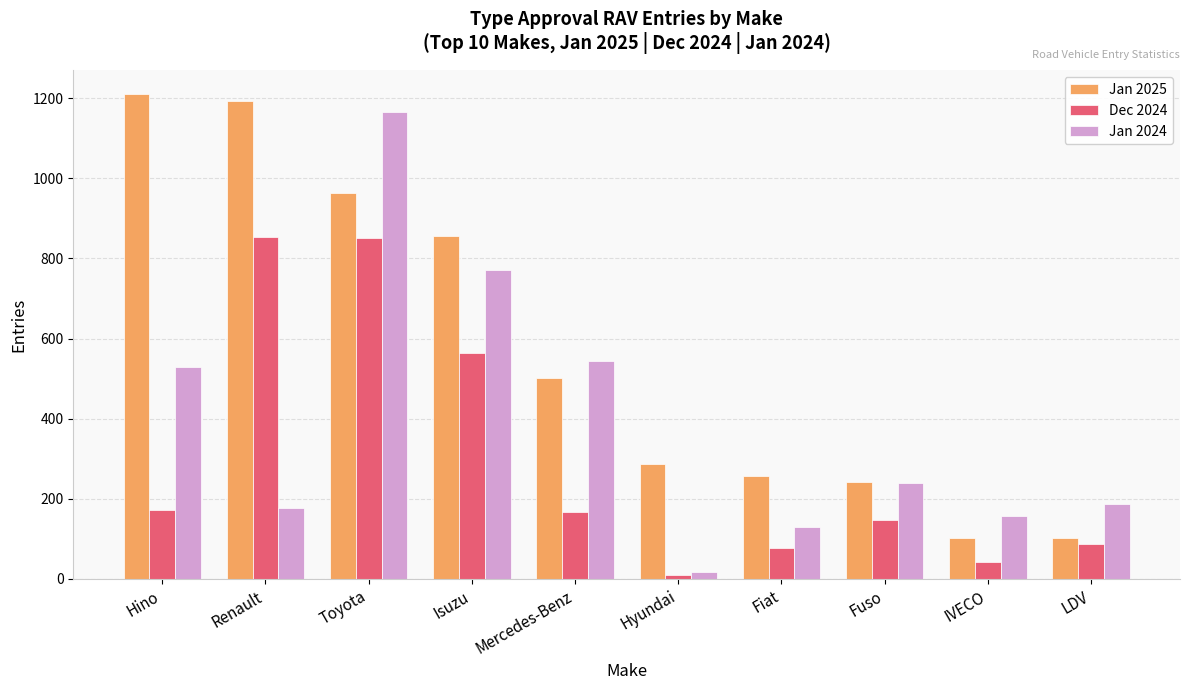

What are all the series names shown in the legend?

Jan 2025, Dec 2024, Jan 2024